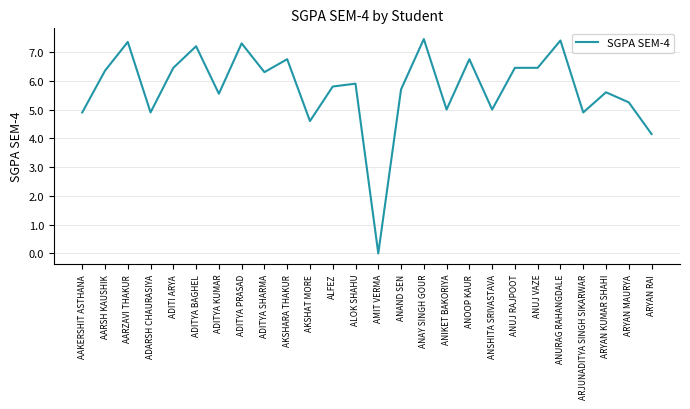

Between ADITI ARYA and ARYAN MAURYA, which is larger?

ADITI ARYA